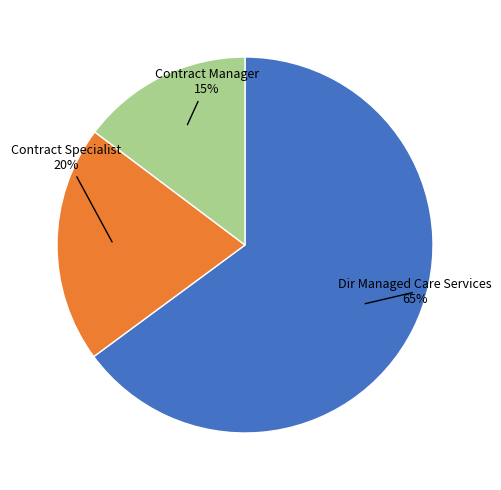

Which slice is the largest?

Dir Managed Care Services